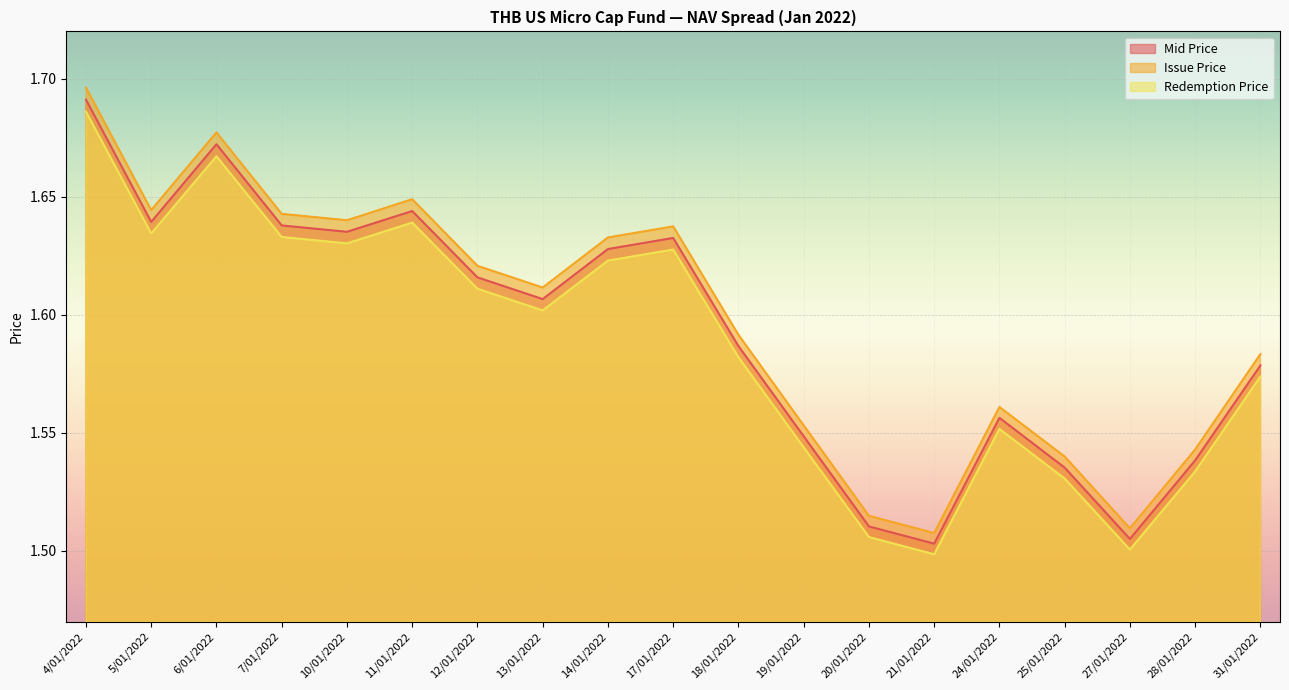

True or false: Mid Price and Redemption Price cross at least once.

False